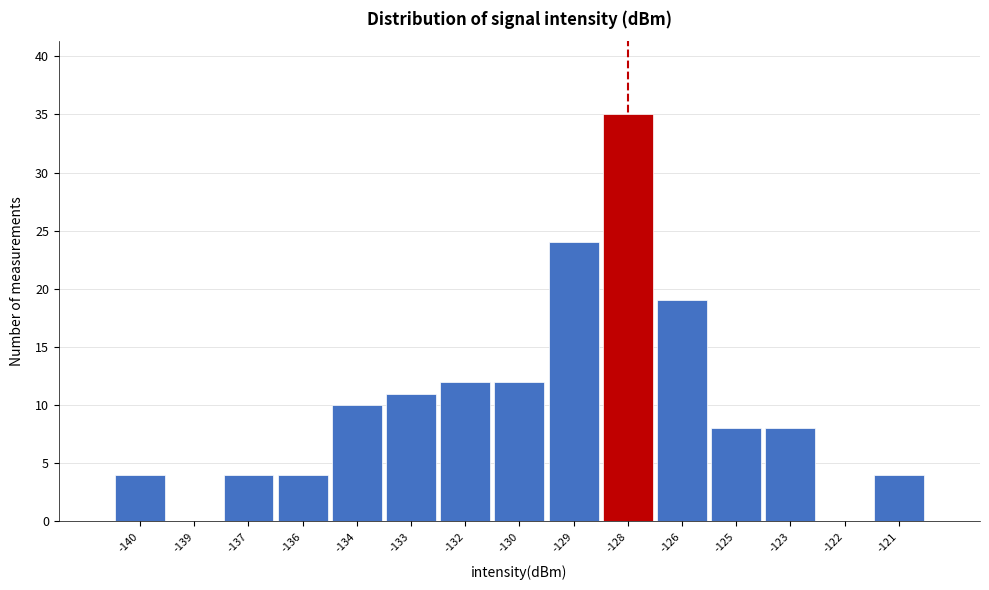

Reading left to right, list all the values displayed in this chart.

-140=4	-139=0	-137=4	-136=4	-134=10	-133=11	-132=12	-130=12	-129=24	-128=35	-126=19	-125=8	-123=8	-122=0	-121=4